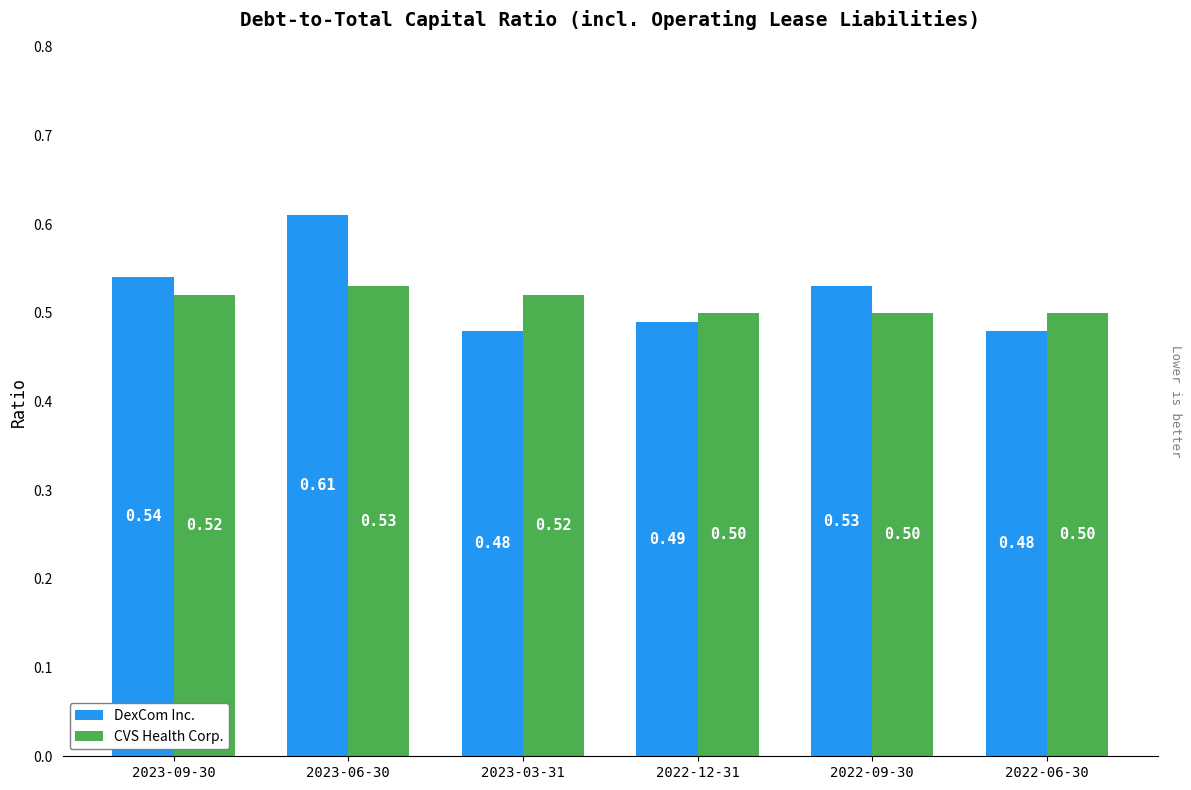

What is the label of the 1st bar from the right?

2022-06-30